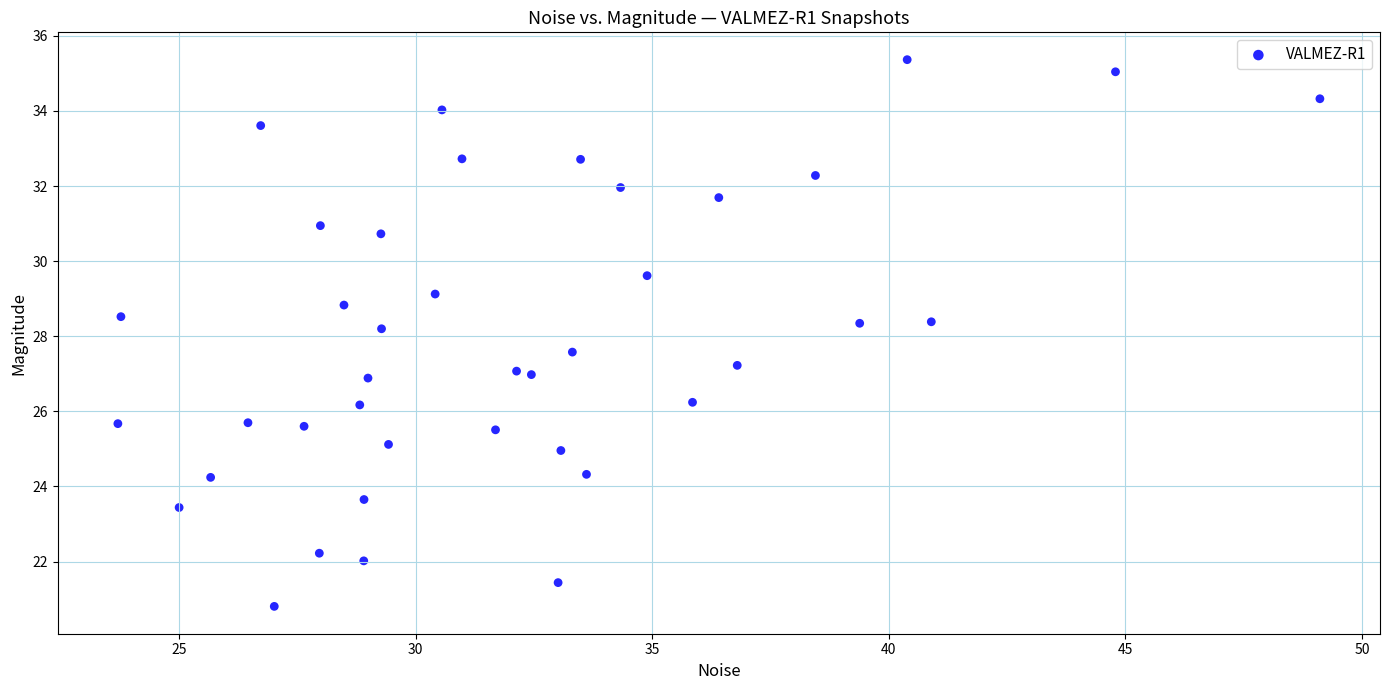

What is the range of X values (max minus min)?

25.4